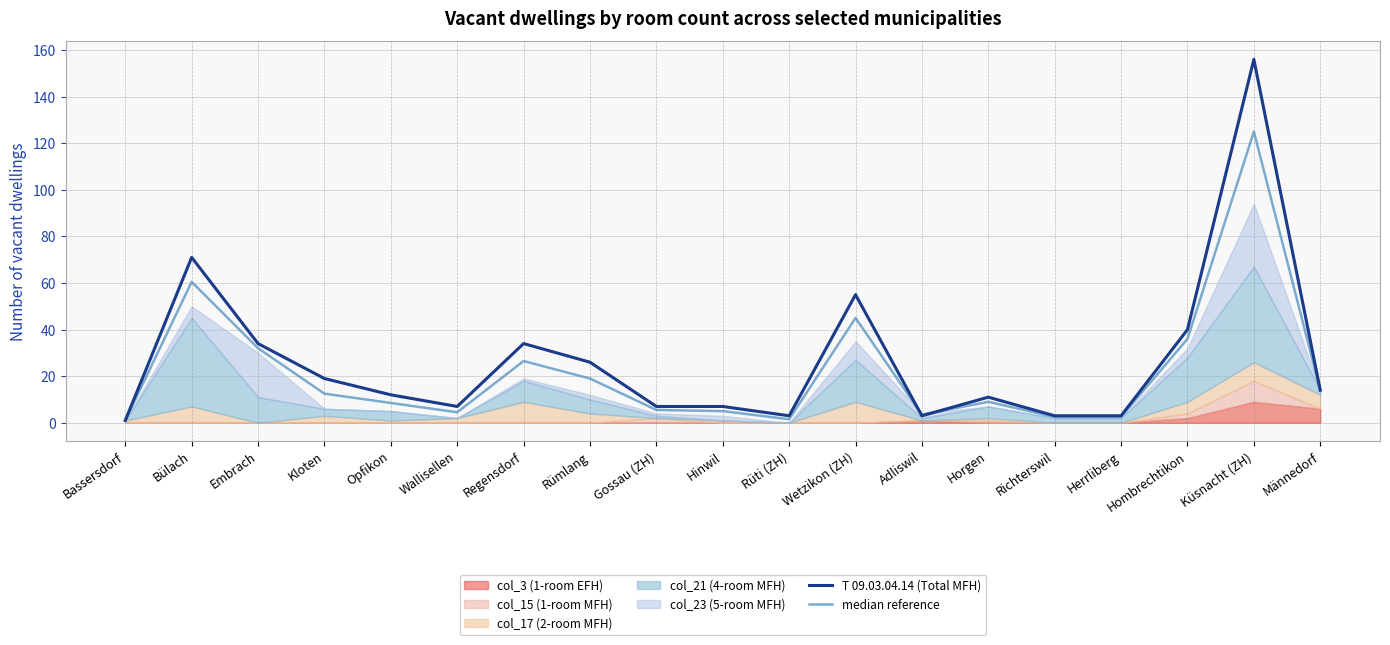

True or false: T 09.03.04.14 (Total MFH) has a value of 34.0 at Embrach.

True